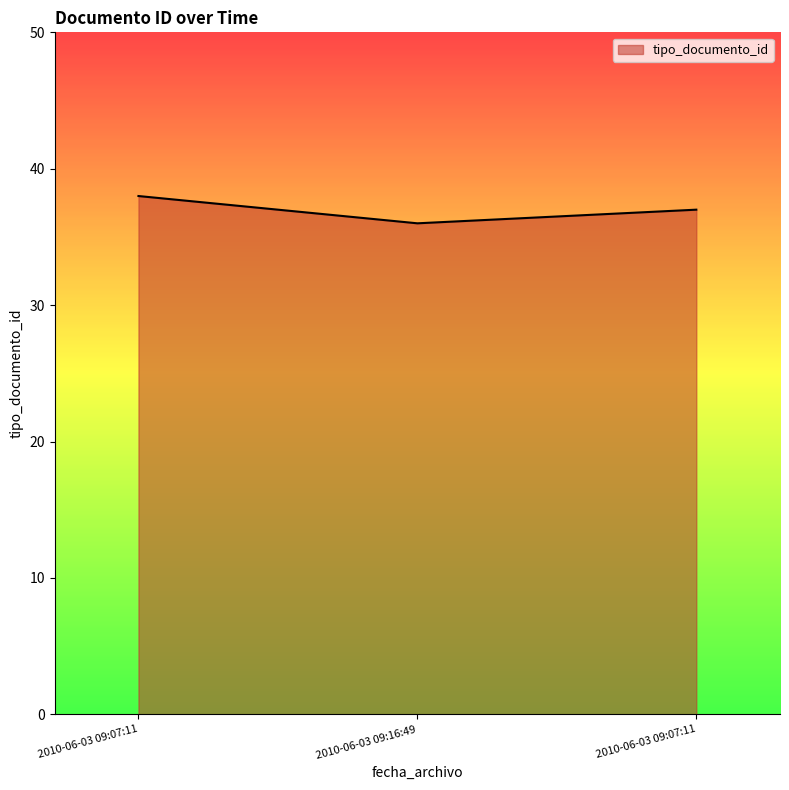

How many series are shown in this chart?

1